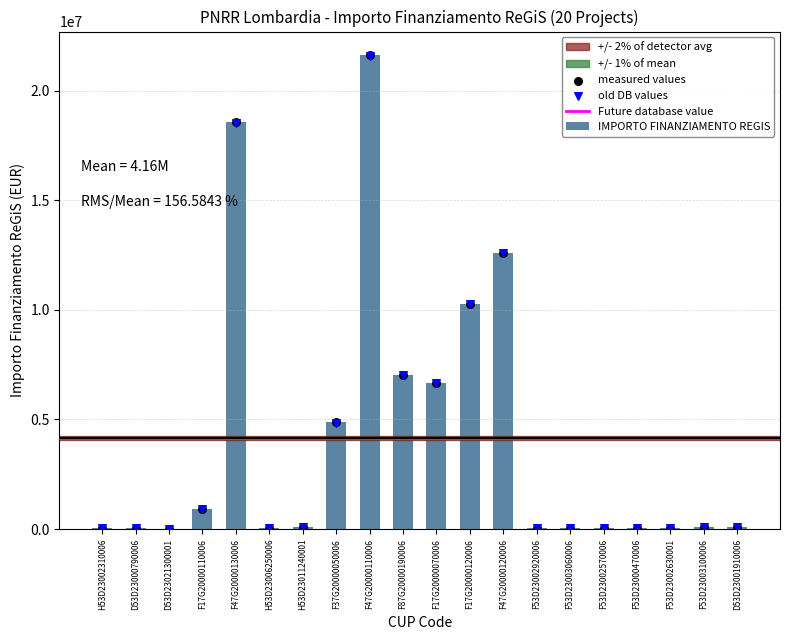

What is the ratio of the value at D53D23001910006 to the value at F17G20000110006?

0.1